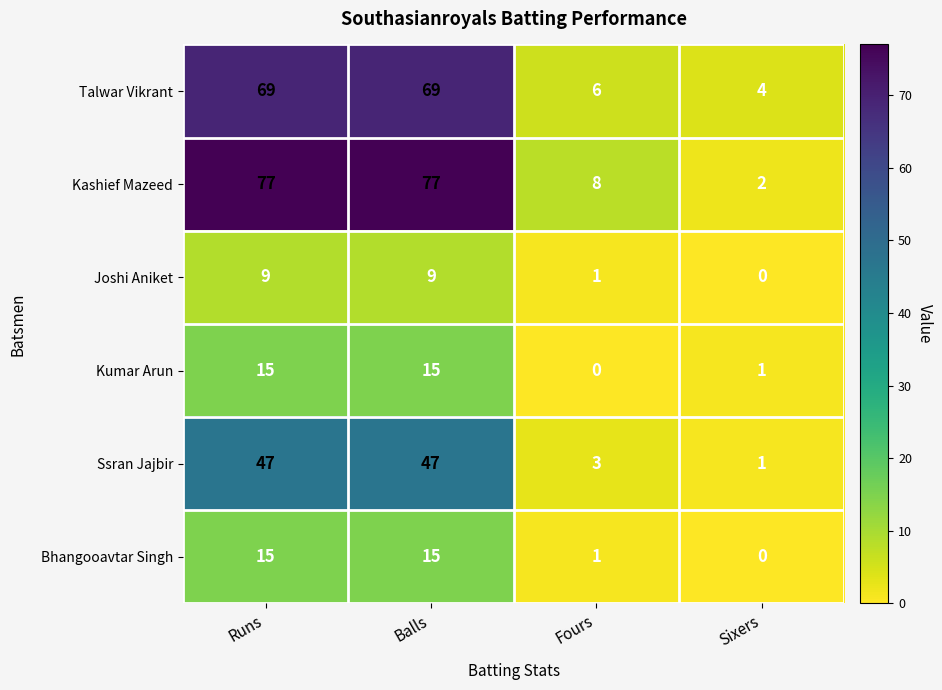

Reading left to right, transcribe all the data shown in this chart.

Talwar Vikrant: Runs=69	Balls=69	Fours=6	Sixers=4
Kashief Mazeed: Runs=77	Balls=77	Fours=8	Sixers=2
Joshi Aniket: Runs=9	Balls=9	Fours=1	Sixers=0
Kumar Arun: Runs=15	Balls=15	Fours=0	Sixers=1
Ssran Jajbir: Runs=47	Balls=47	Fours=3	Sixers=1
Bhangooavtar Singh: Runs=15	Balls=15	Fours=1	Sixers=0